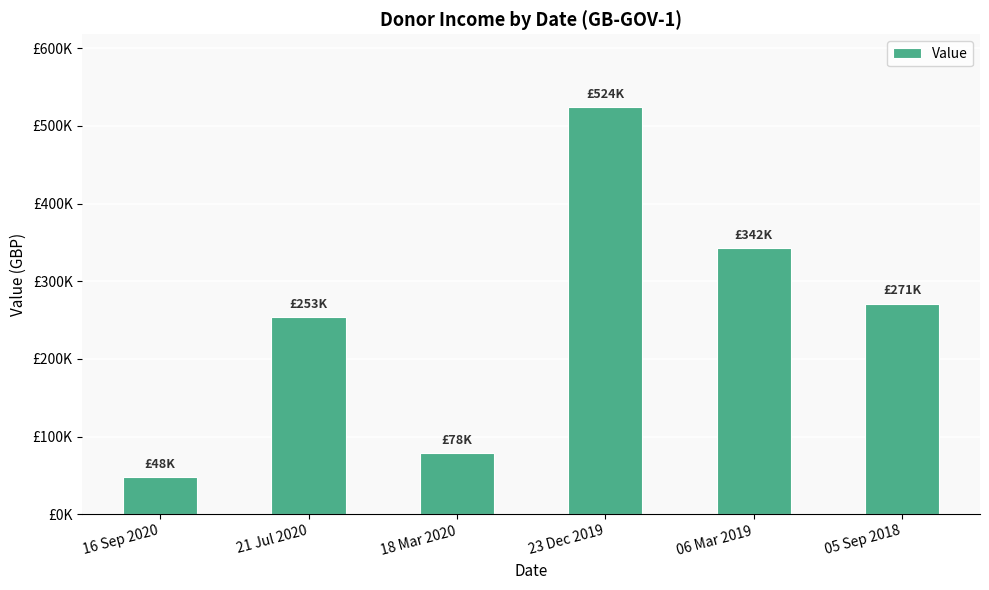

What is the difference between the maximum and minimum values?

475745